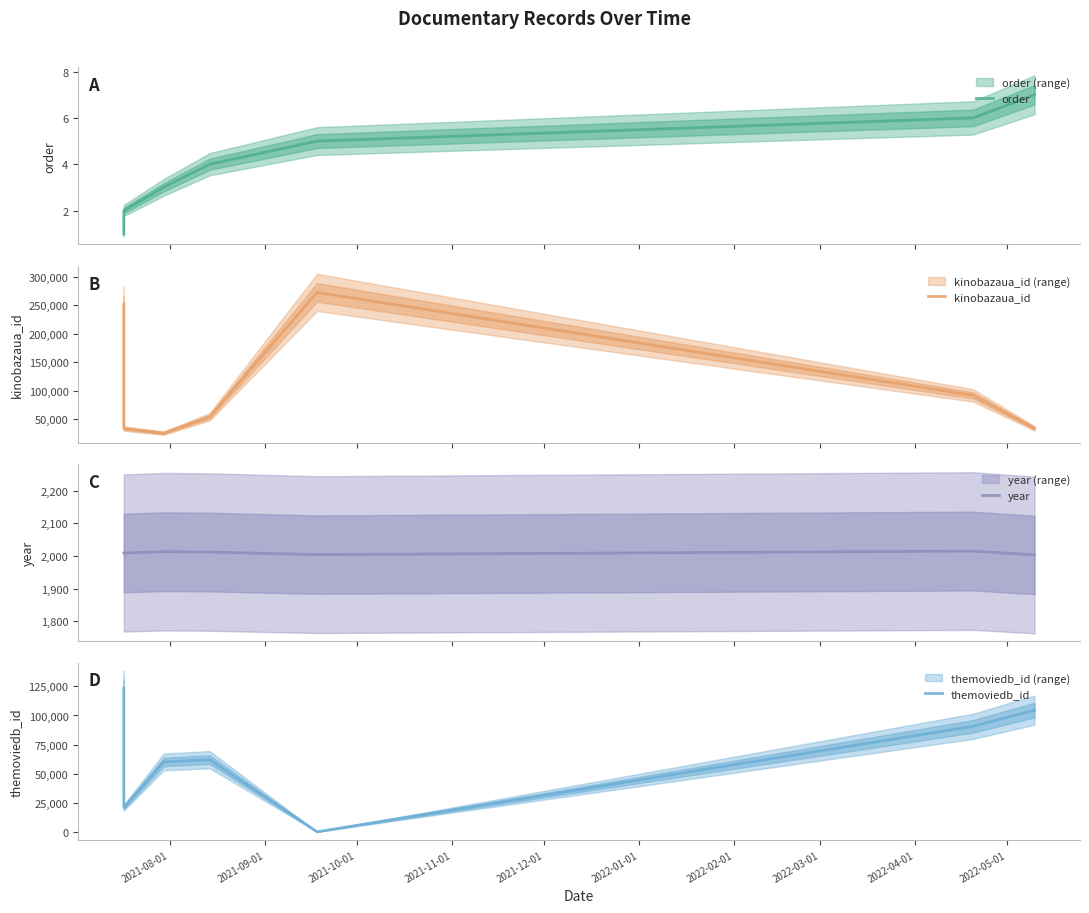

True or false: themoviedb_id and order intersect in this chart.

True